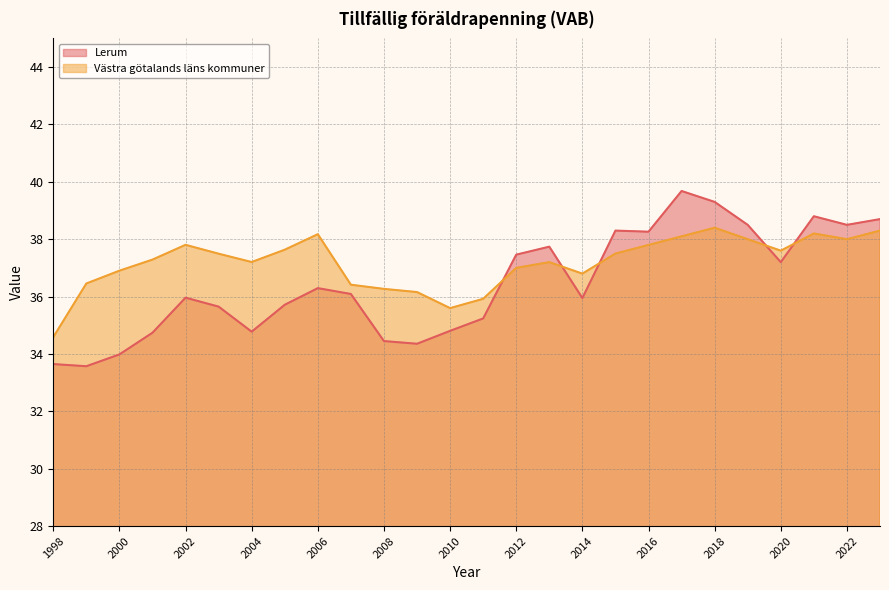

After their last crossing, which series has the higher values: Lerum or Västra götalands läns kommuner?

Lerum